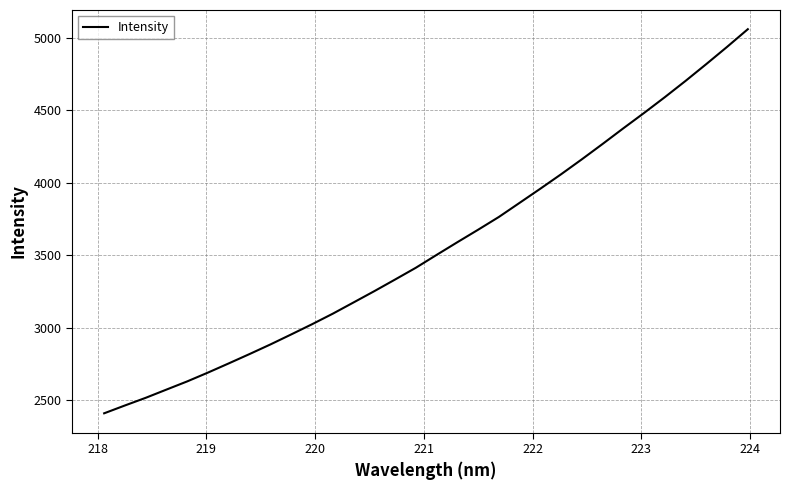

What is the difference between the maximum and minimum values?

2649.1